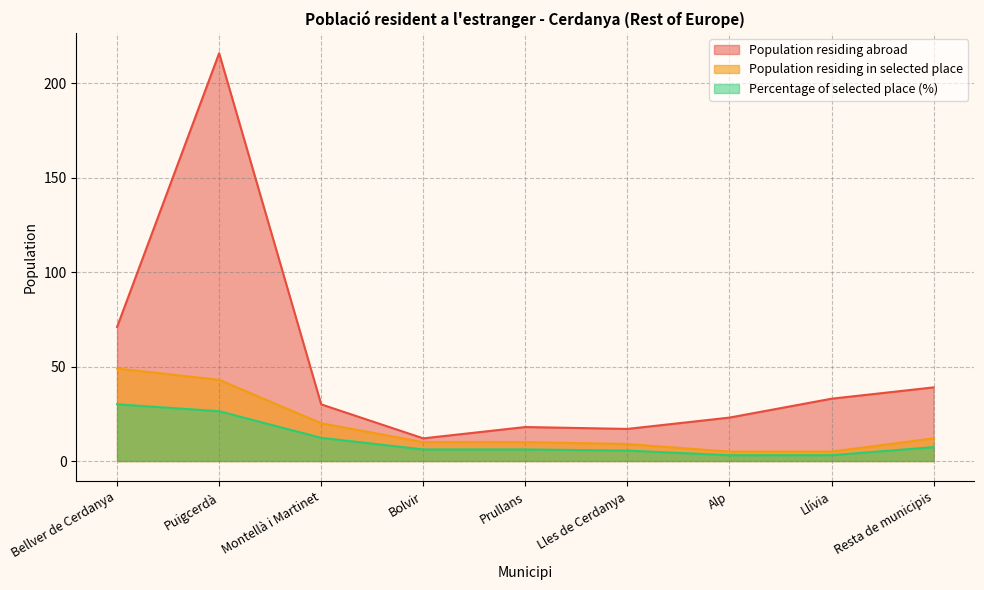

What are all the series names shown in the legend?

Population residing abroad, Population residing in selected place, Percentage of selected place (%)